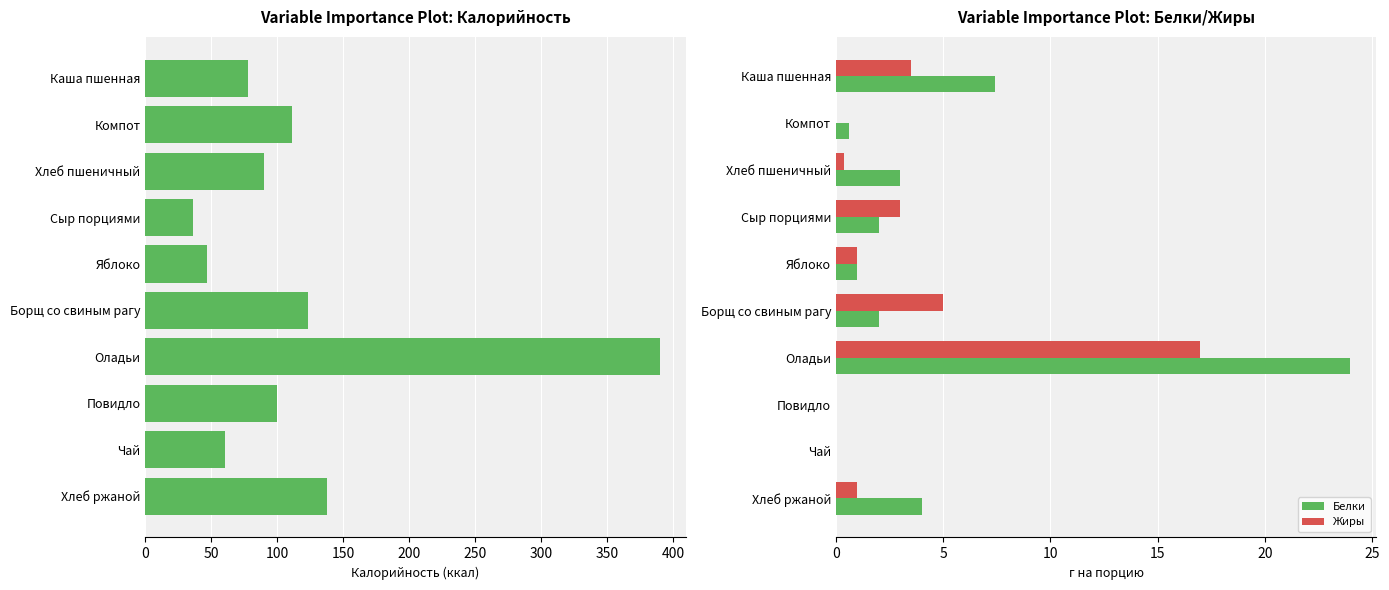

At which label is Жиры closest to 8?

Борщ со свиным рагу